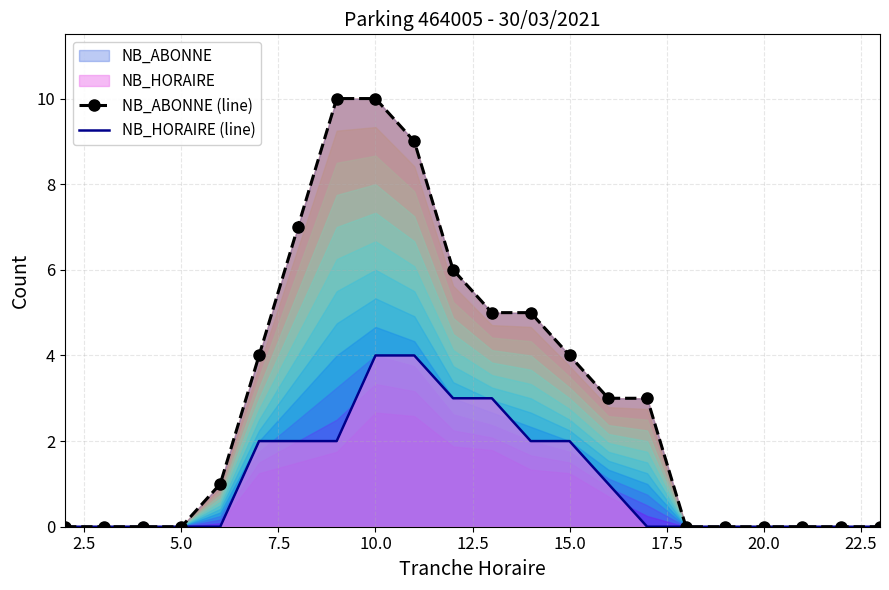

Is it true that NB_HORAIRE (line) equals 3 at 15.0?

False